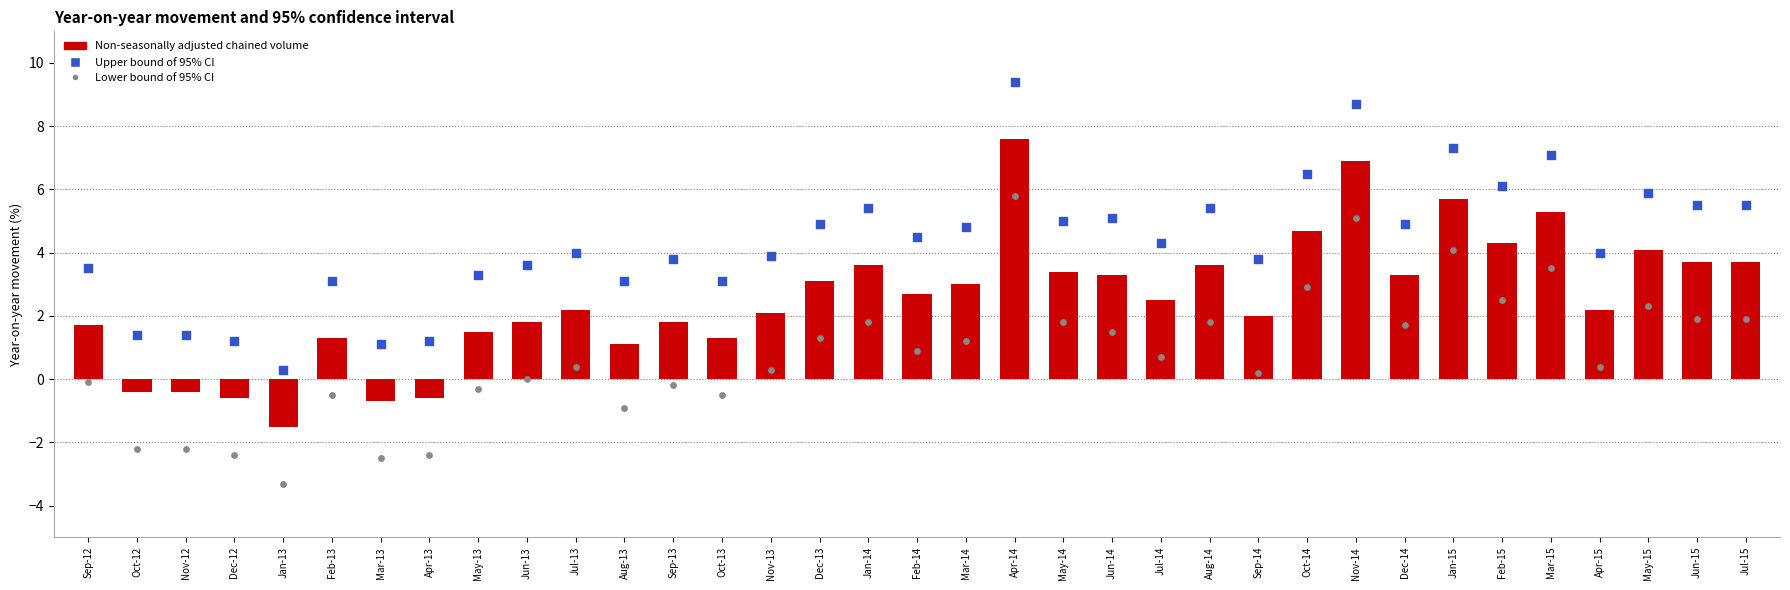

Which series reaches the minimum Y coordinate?

Lower bound of 95% CI